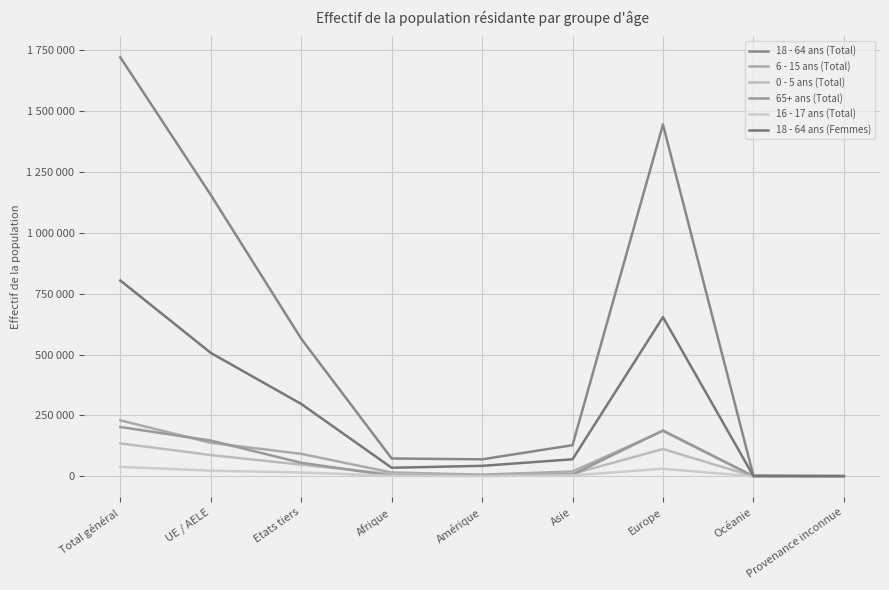

Does the chart display data point markers on the line(s)?

No